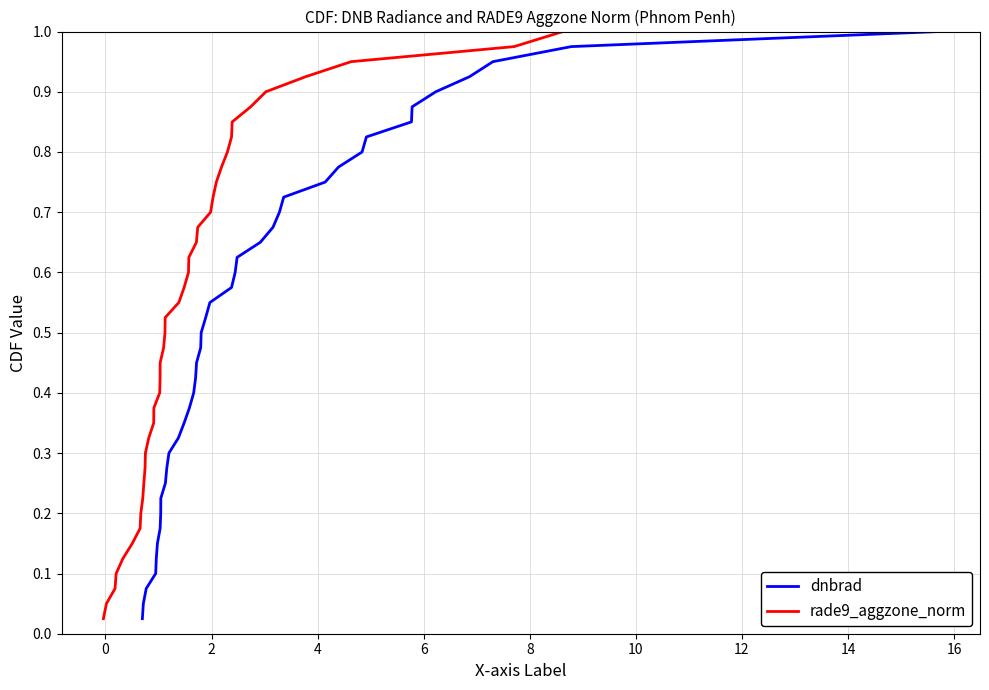

At how many categories does at least one series exceed 0?

40